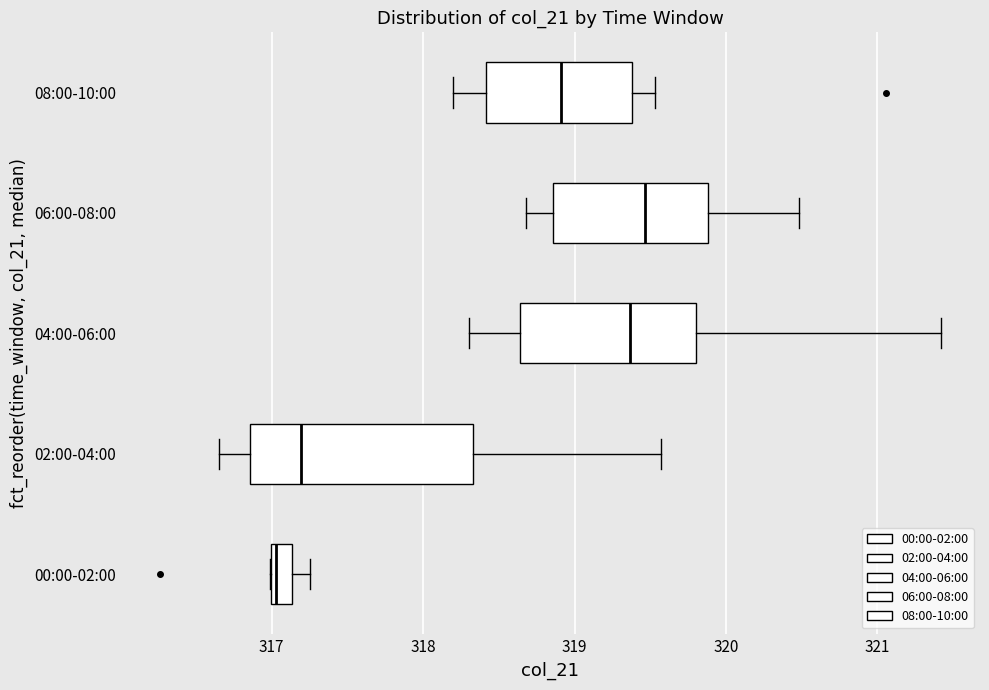

Which box has the furthest to the left median line?

00:00-02:00